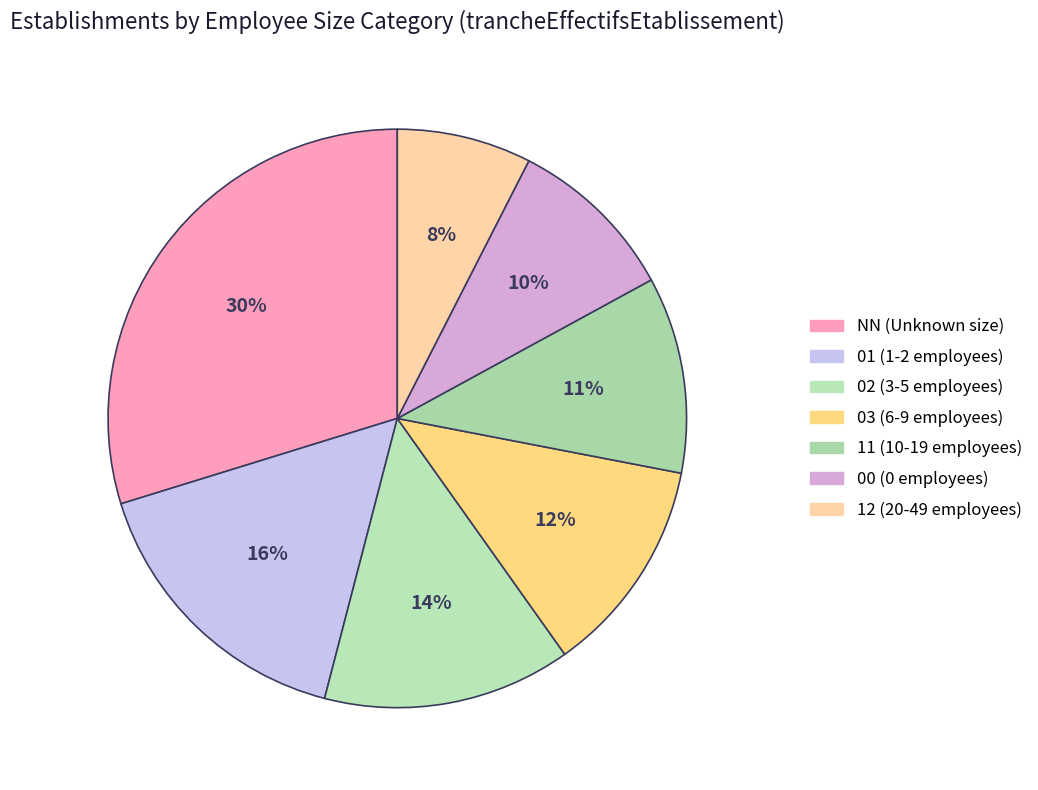

To the nearest percent, what percentage of the pie is 02?

14%